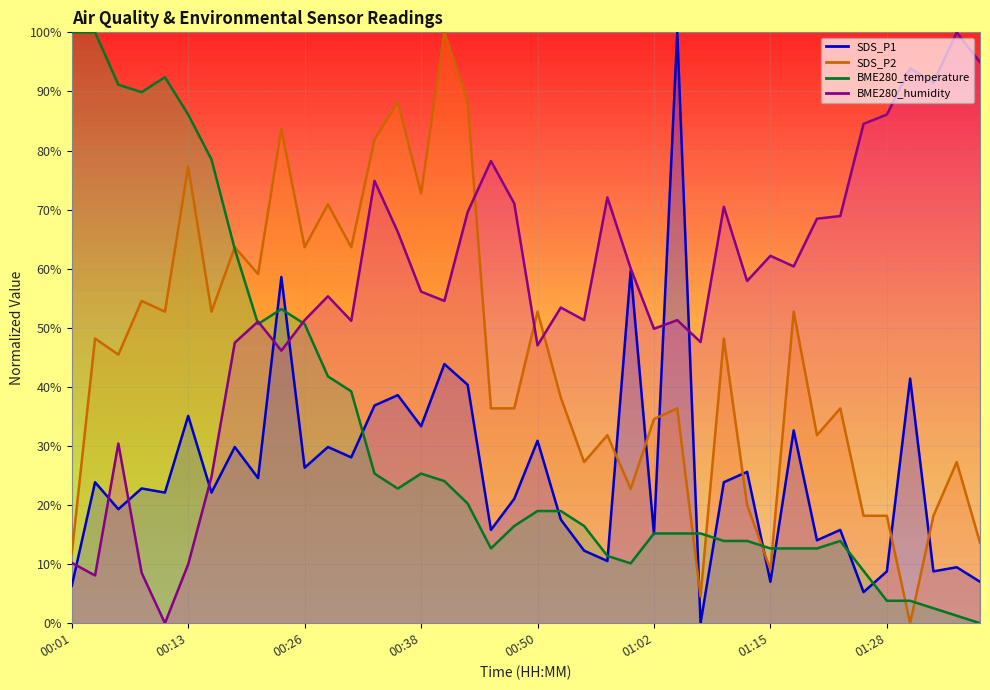

At which category does SDS_P2 reach its first local peak?

00:03